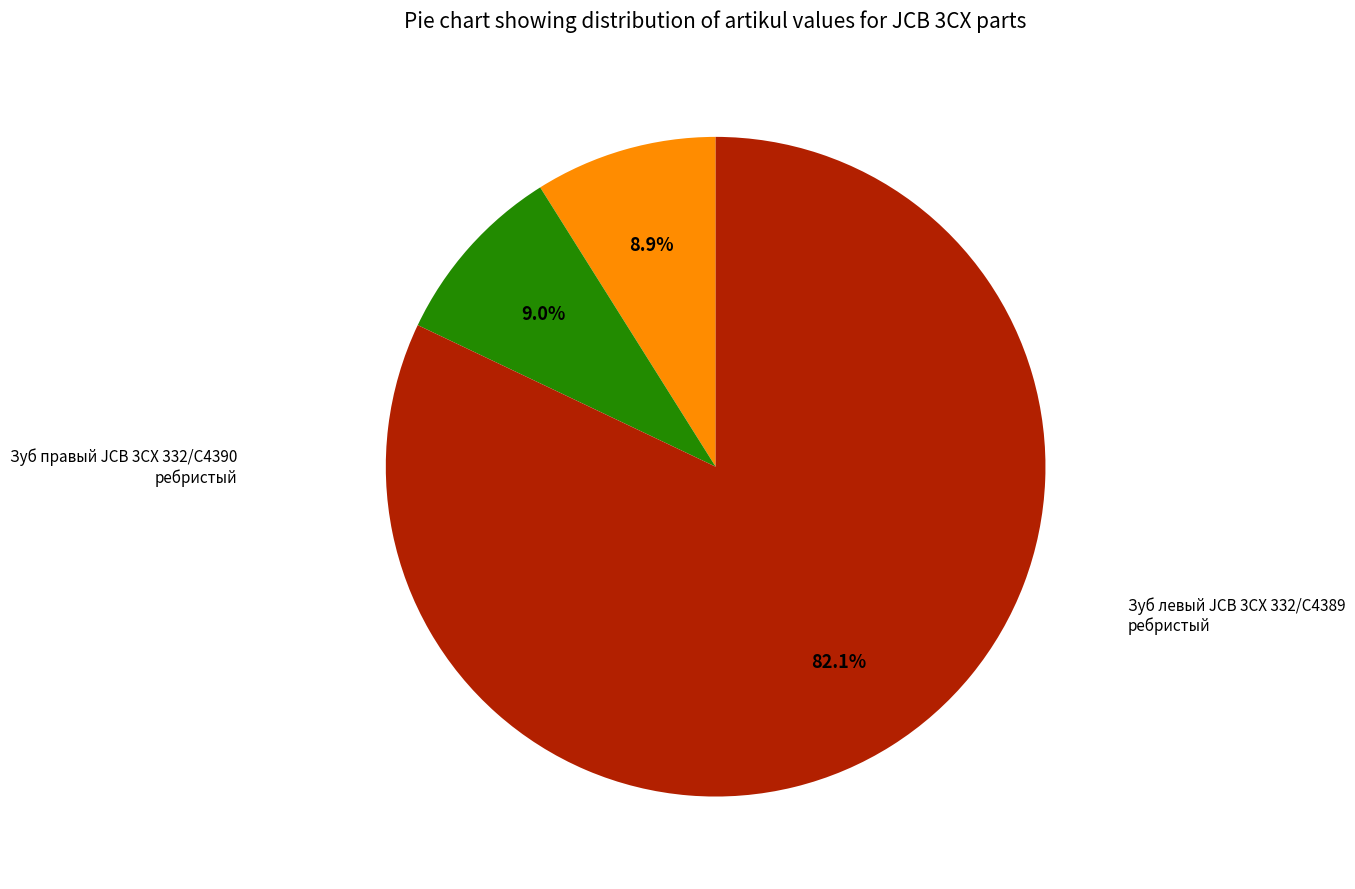

True or false: Зуб JCB 3CX 332/C4388 ребристый accounts for 2% of the total.

False